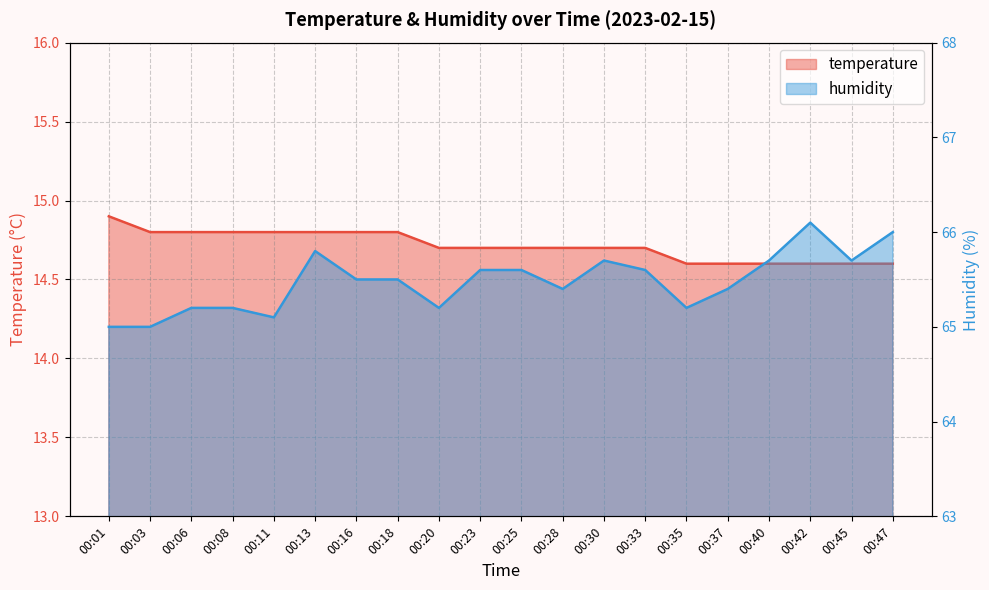

What is the difference between the highest and lowest values at 00:03?

50.2